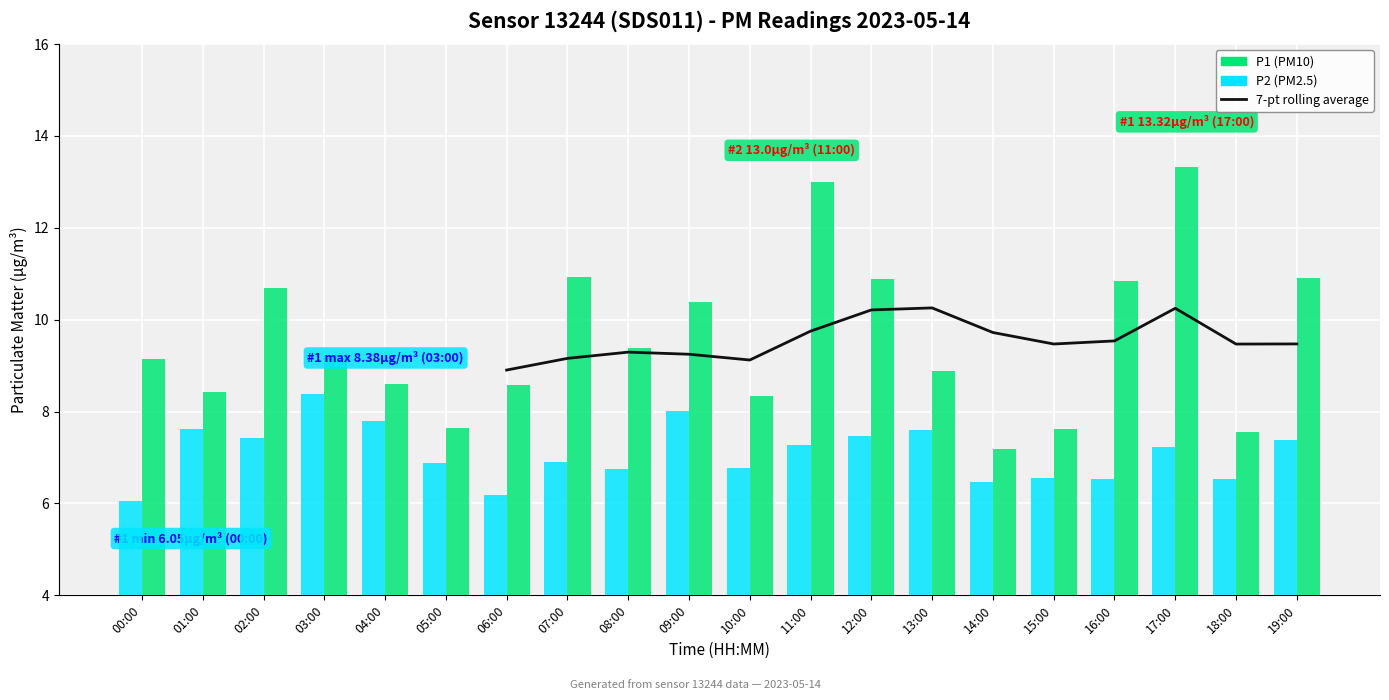

The 7-pt rolling average series shows 6.3 at 15:00. True or false?

False